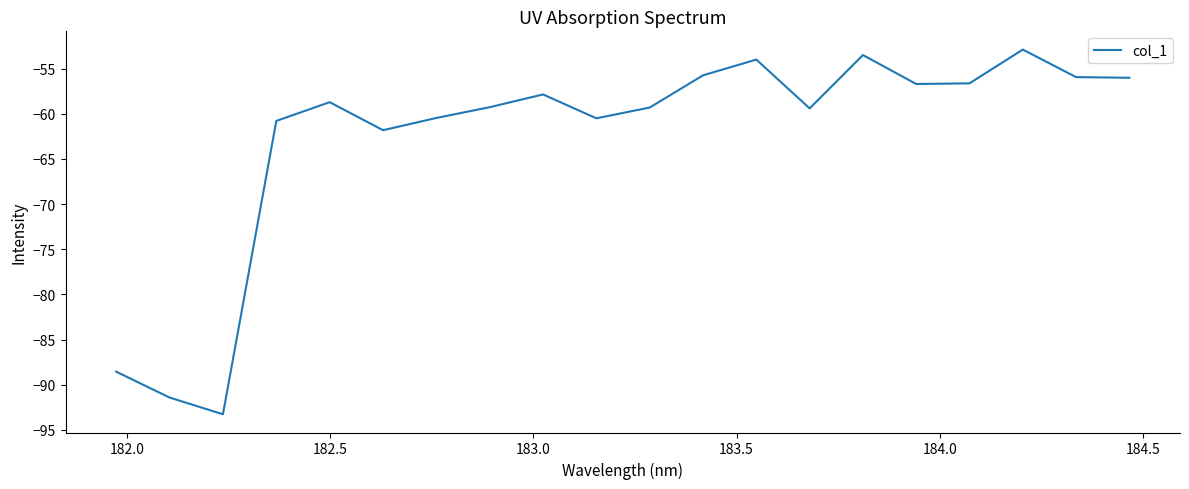

What is the difference between the maximum and minimum values?

40.4